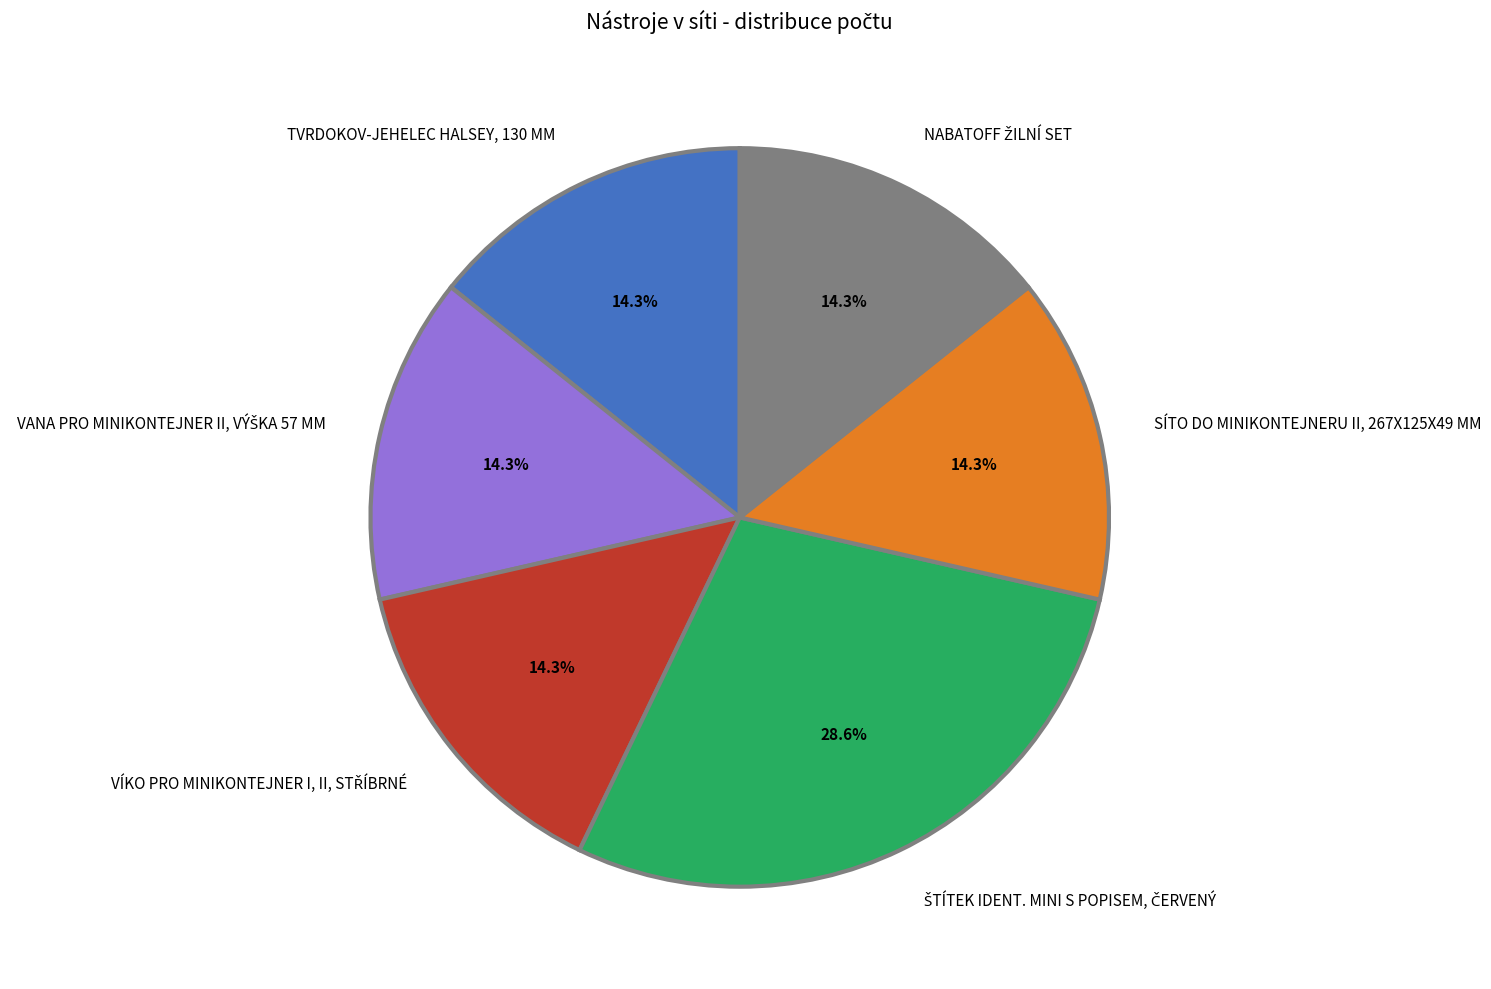

What portion of the pie excludes SÍTO DO MINIKONTEJNERU II, 267X125X49 MM?

85.7%